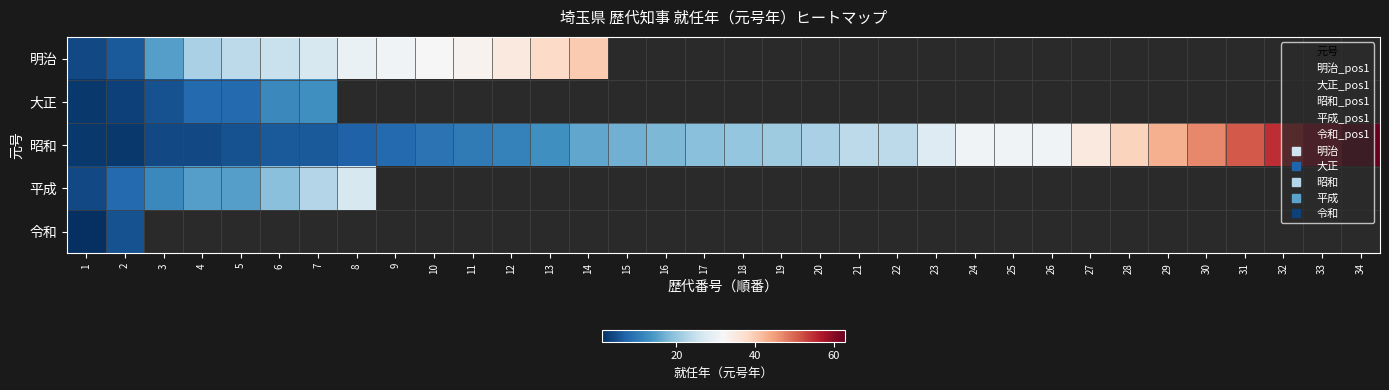

What is the average value of the 昭和 series?

23.0